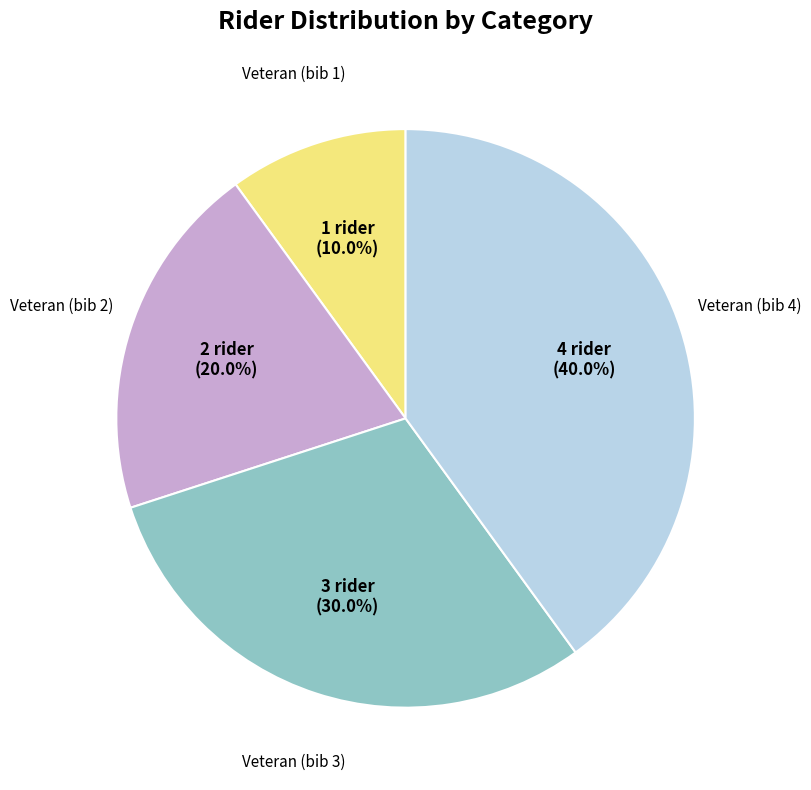

Is there any slice that represents more than half of the pie?

No